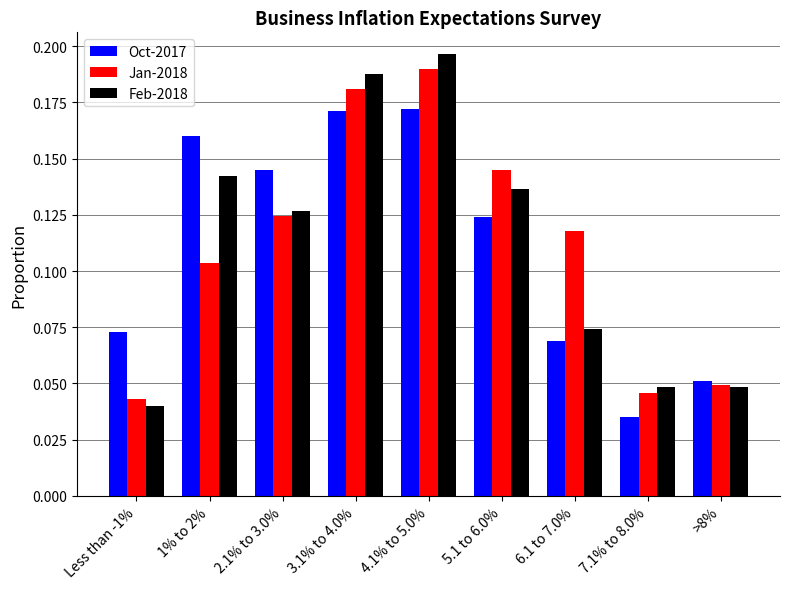

Is the value of Oct-2017 at 6.1 to 7.0% greater than the value of Jan-2018 at >8%?

Yes